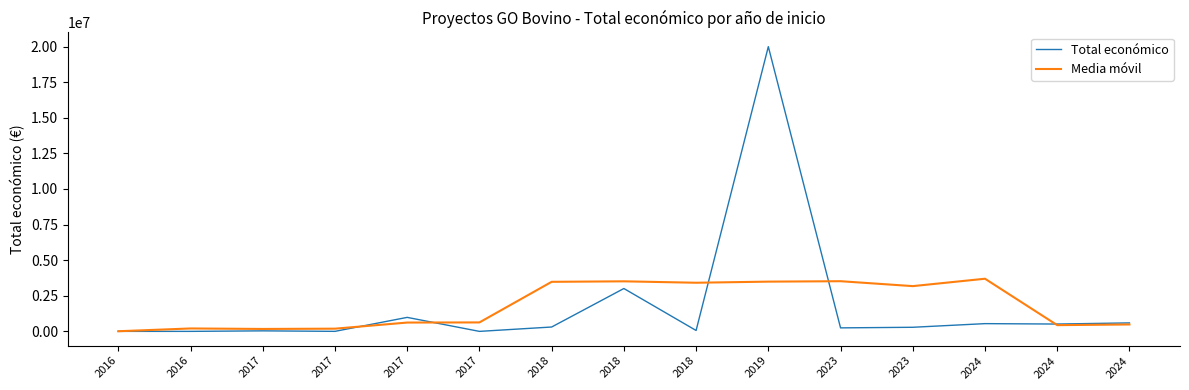

How many interior local valleys does the Media móvil series have?

4